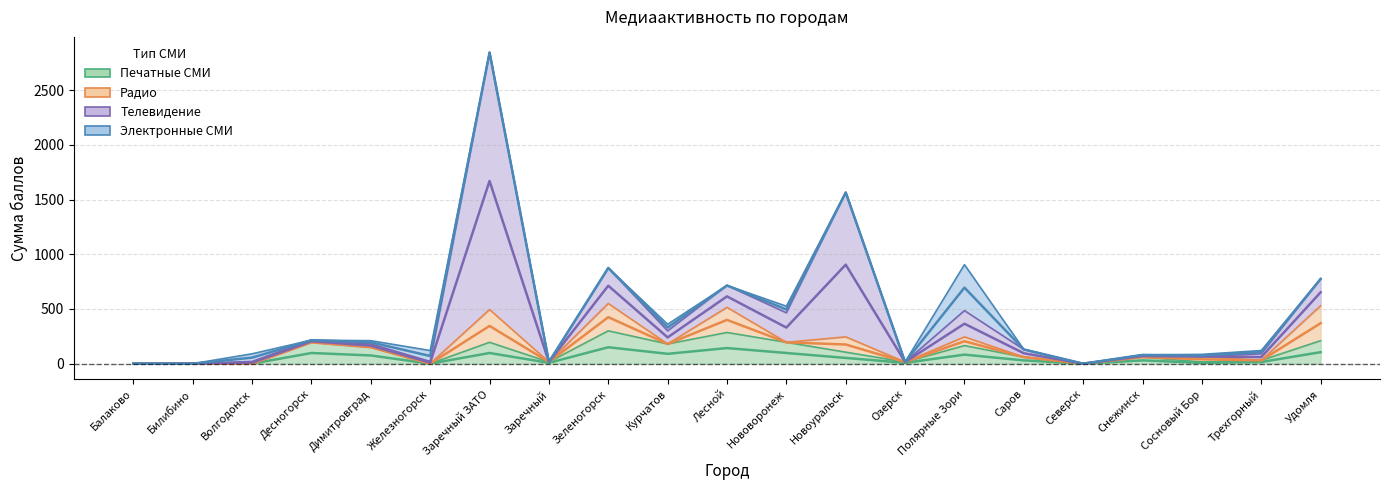

What are all the series names shown in the legend?

Печатные СМИ, Радио, Телевидение, Электронные СМИ